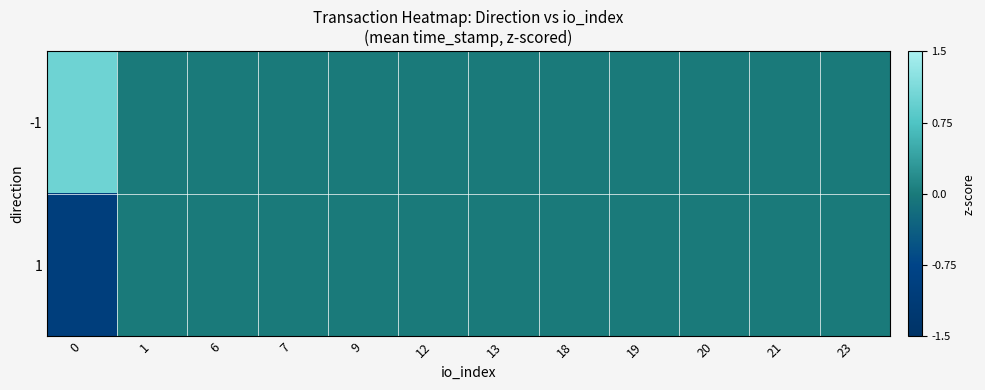

Reading right to left, extract all data points from this chart.

-1: 23=0.0	21=0.0	20=0.0	19=0.0	18=0.0	13=0.0	12=0.0	9=0.0	7=0.0	6=0.0	1=0.0	0=1.0
1: 23=0.0	21=0.0	20=0.0	19=0.0	18=0.0	13=0.0	12=0.0	9=0.0	7=0.0	6=0.0	1=0.0	0=-1.0